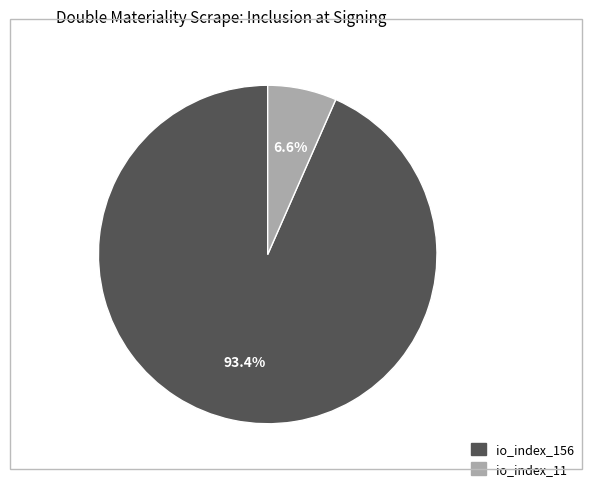

To the nearest percent, what is the difference between the io_index_11 and io_index_156 slice percentages?

87%